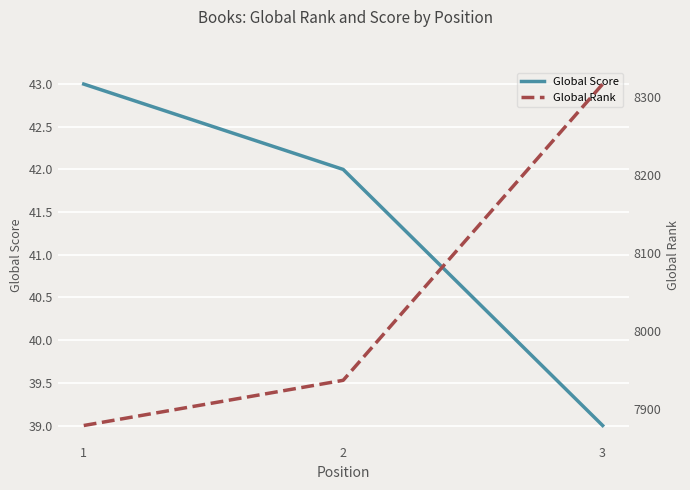

Between 1 and 3, which is larger?

1